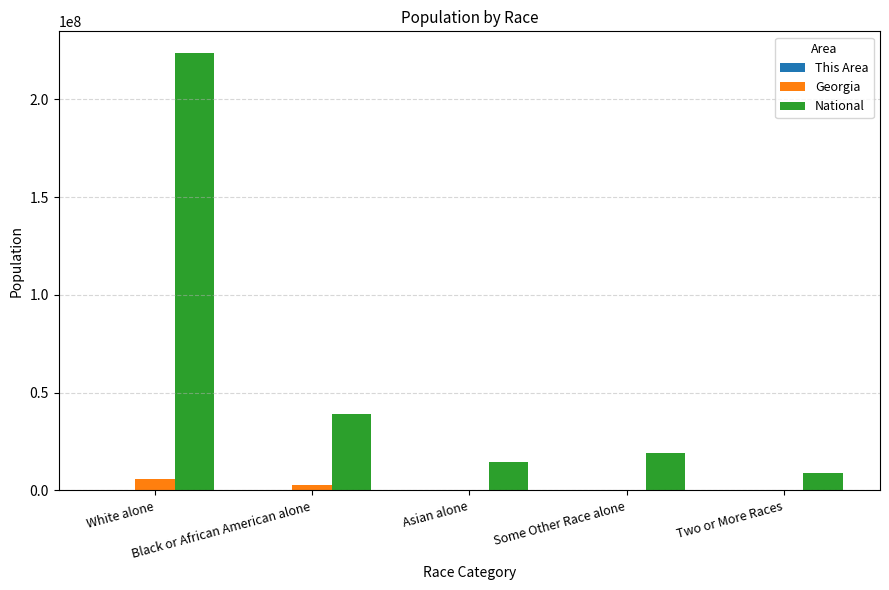

Count the number of categories in the chart.

5